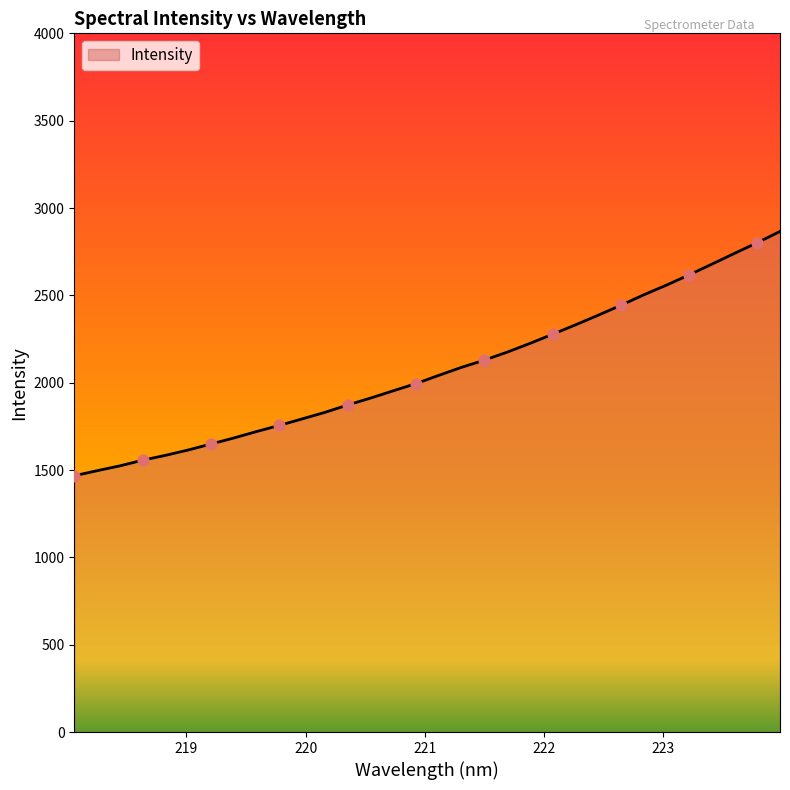

What is the minimum value shown in the chart?

1467.2